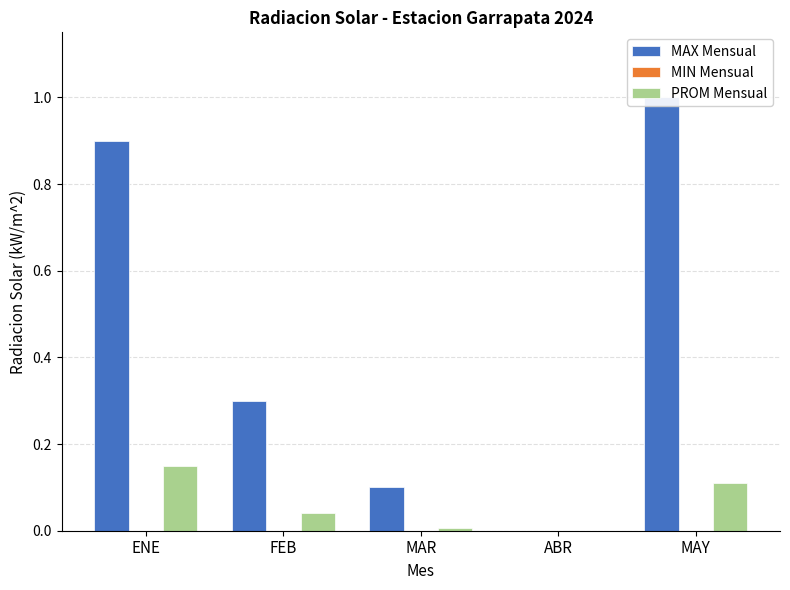

What is the difference between the second highest and second lowest values in the MAX Mensual series?

0.8